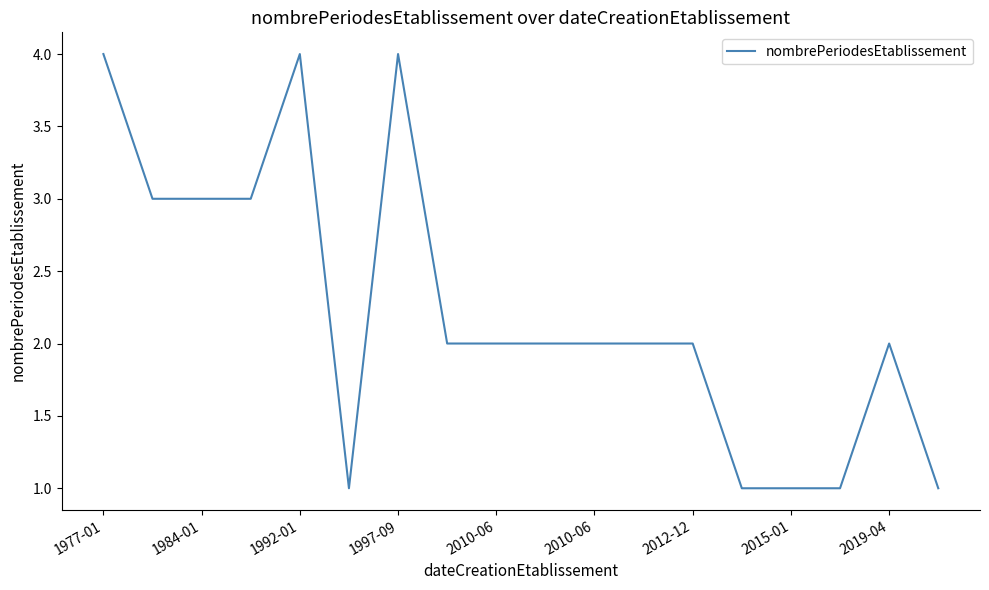

What is the greatest value displayed?

4